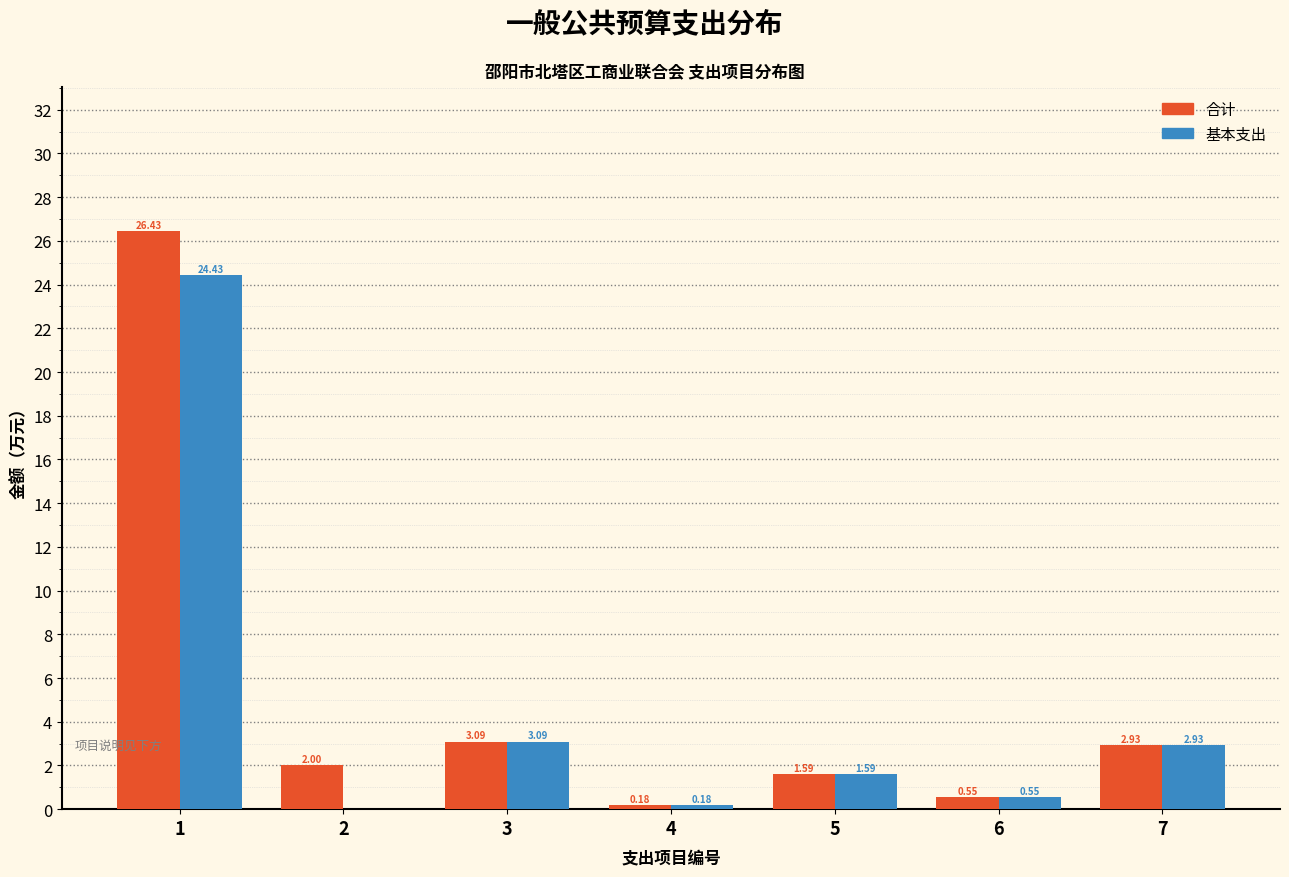

What is the sum of the 基本支出 values at 4 and 1?

24.6